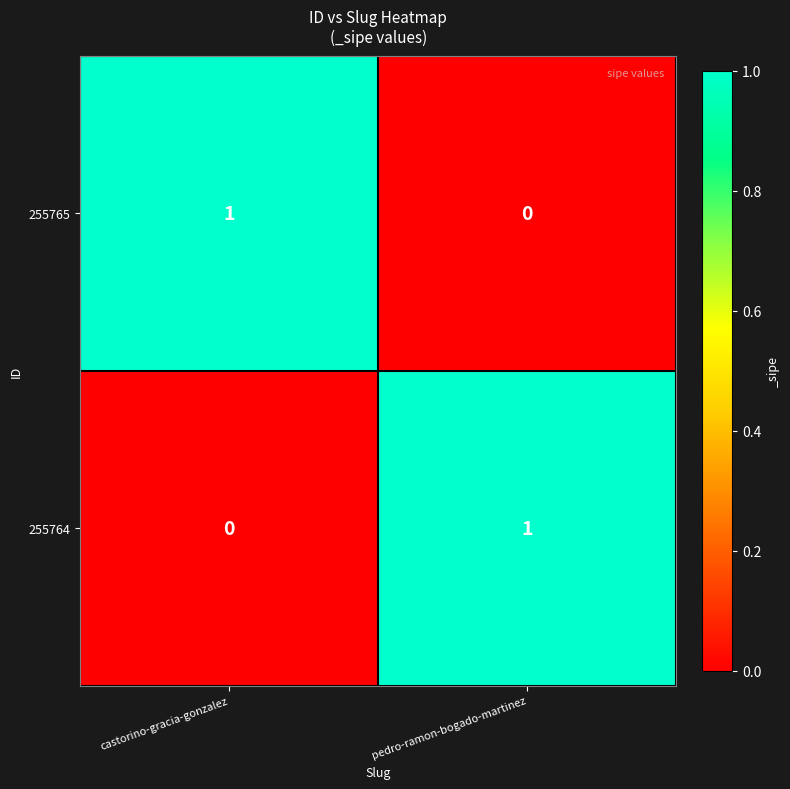

Reading right to left, what are all the values shown in this chart?

255765: pedro-ramon-bogado-martinez=0	castorino-gracia-gonzalez=1
255764: pedro-ramon-bogado-martinez=1	castorino-gracia-gonzalez=0